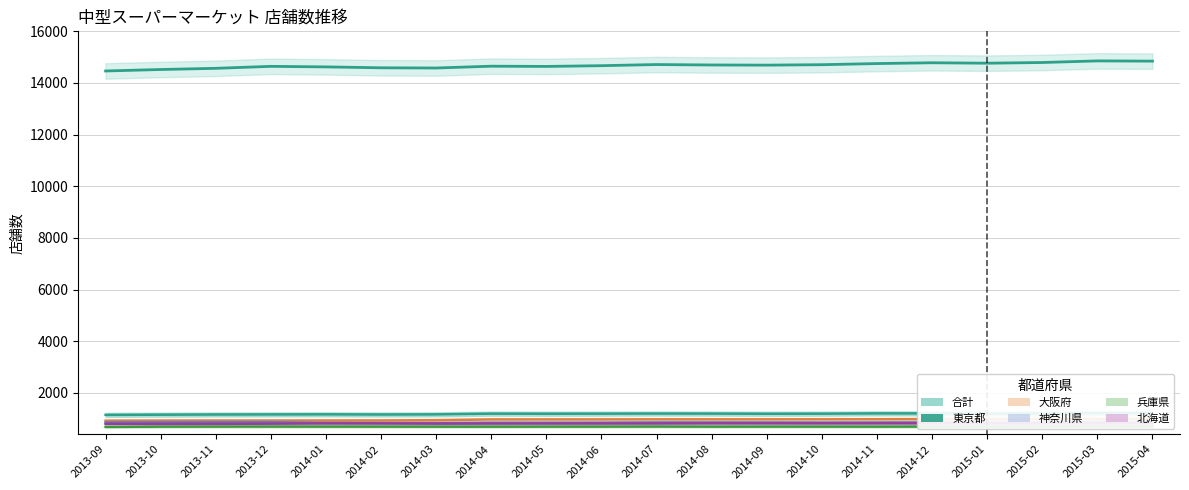

True or false: 北海道 and 東京都 intersect in this chart.

False